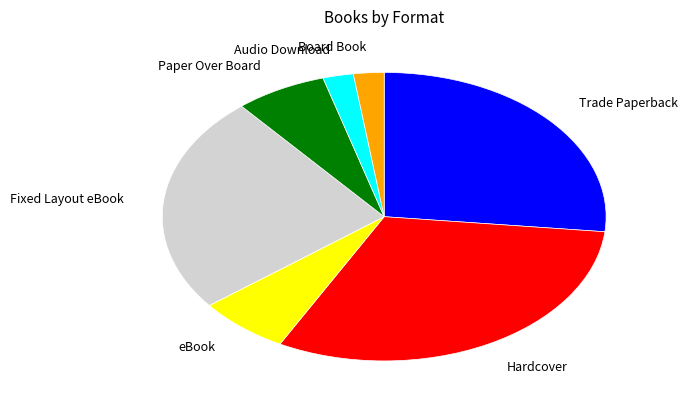

Which slice is the largest?

Hardcover